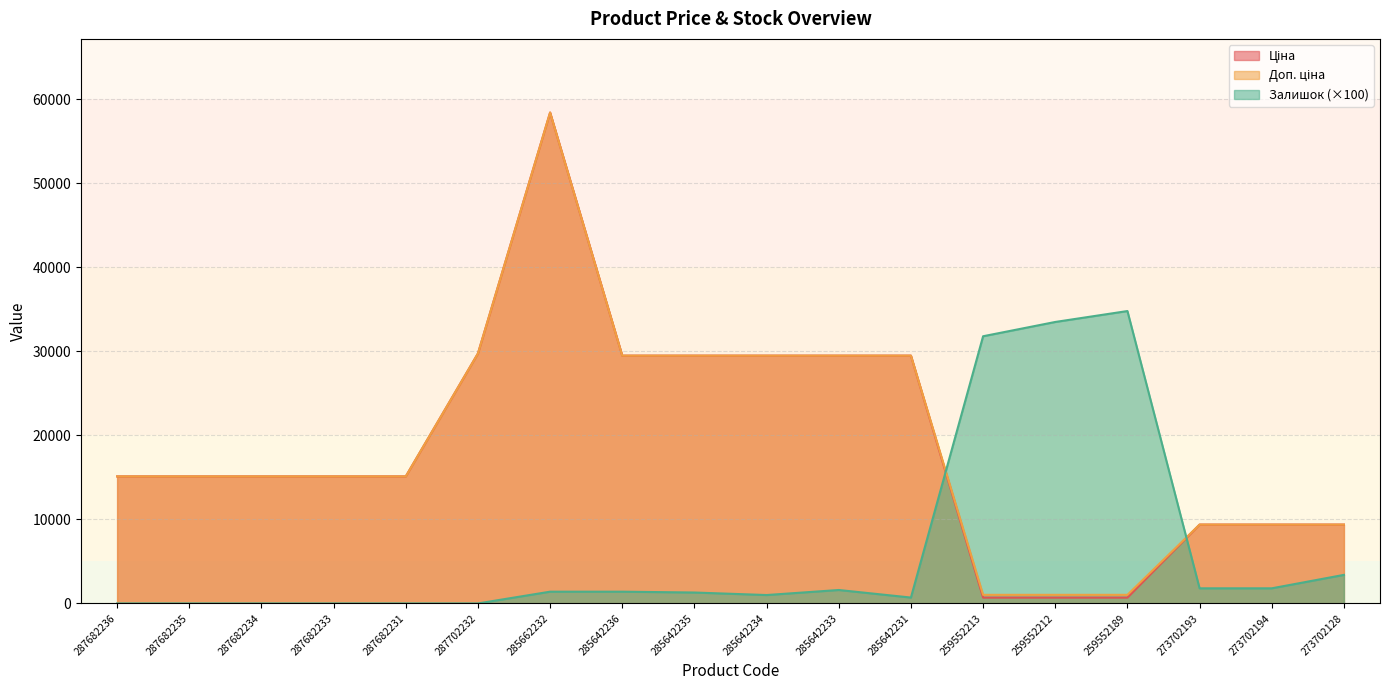

True or false: Доп. ціна has more than 0 interior local peaks.

True